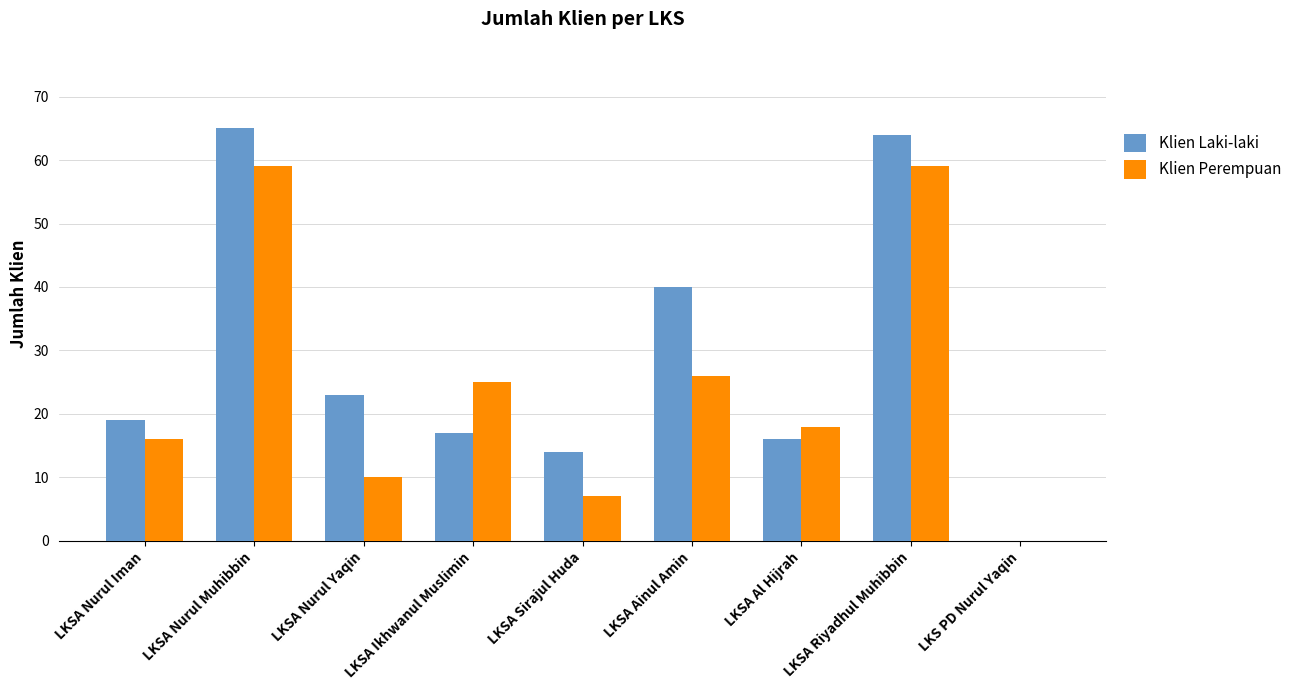

Count the number of categories in the chart.

9